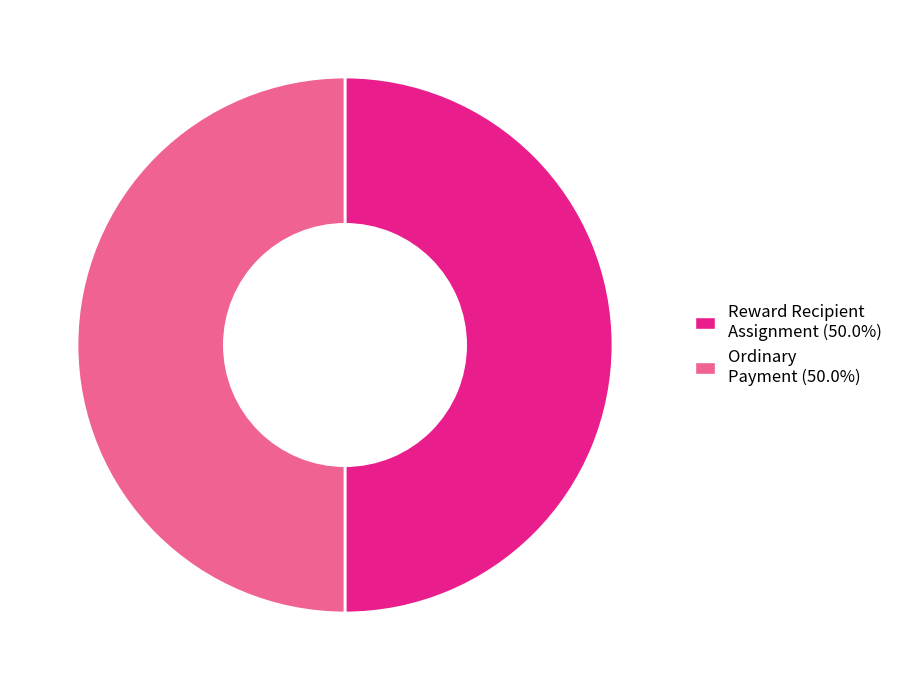

What is the ratio of the value at Ordinary Payment (50.0%) to the value at Reward Recipient Assignment (50.0%)?

1.0